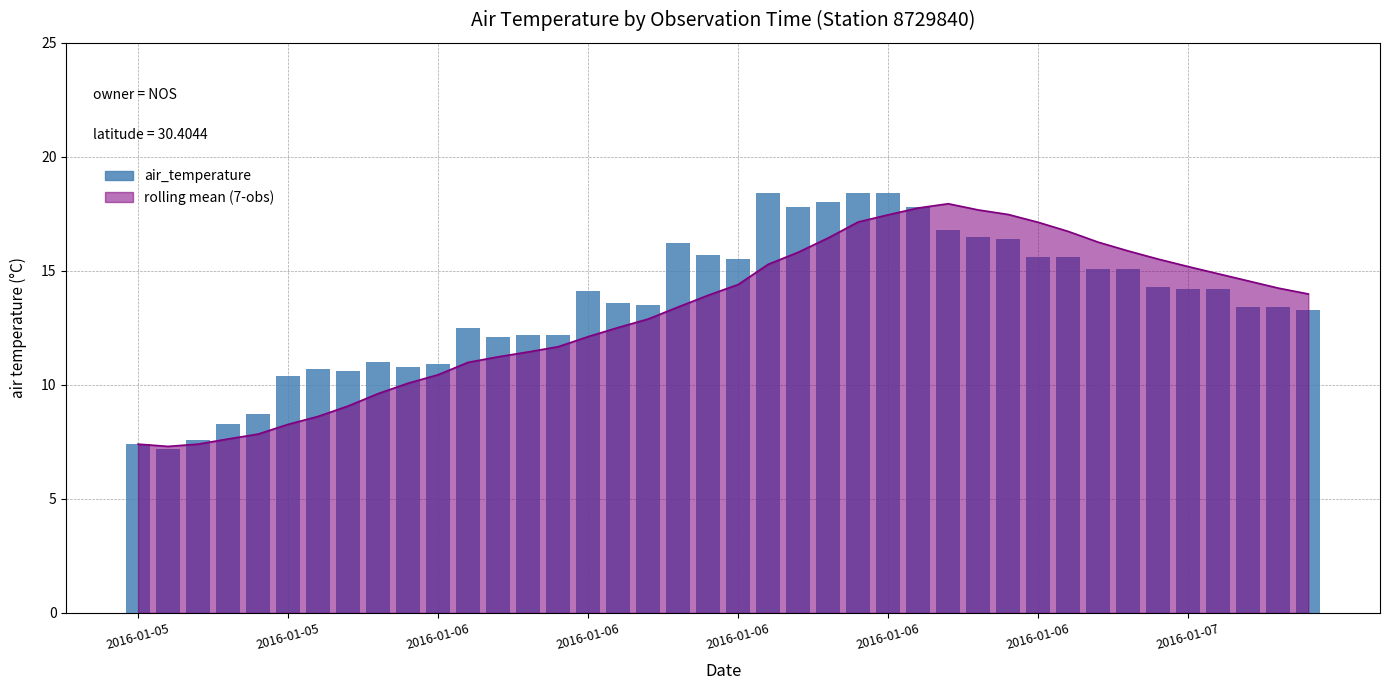

What is the difference between the second highest and second lowest values?

11.0